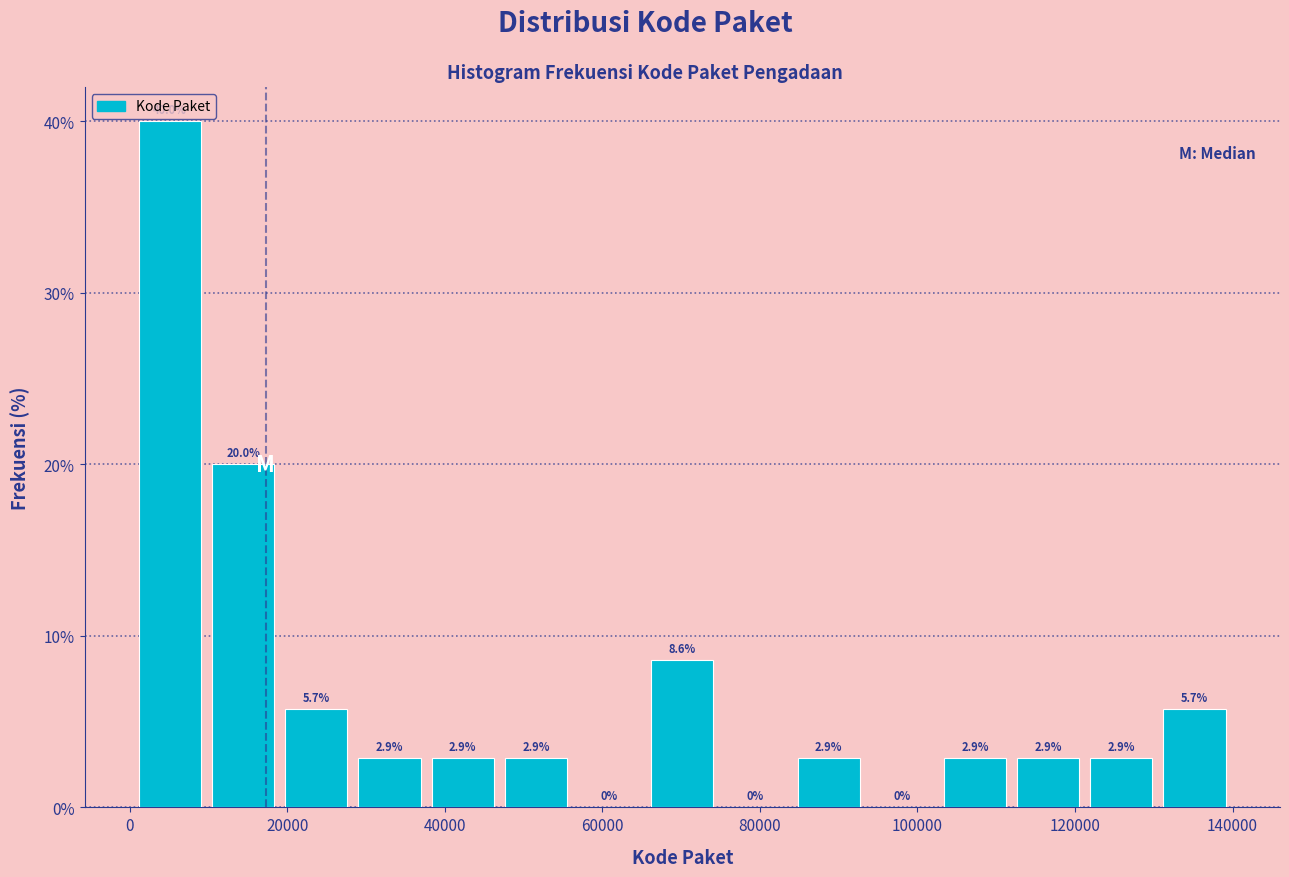

Reading left to right, transcribe this chart: for each bar, give the range it covers on the x-axis and its height. The bar edges are not printed on the chart, so give them approximately, as read against the axis.

0 to 10000: 40.0
10000 to 20000: 20.0
20000 to 28000: 5.7
28000 to 38000: 2.9
38000 to 46000: 2.9
46000 to 56000: 2.9
56000 to 66000: 0.0
66000 to 74000: 8.6
74000 to 84000: 0.0
84000 to 94000: 2.9
94000 to 102000: 0.0
102000 to 112000: 2.9
112000 to 122000: 2.9
122000 to 130000: 2.9
130000 to 140000: 5.7